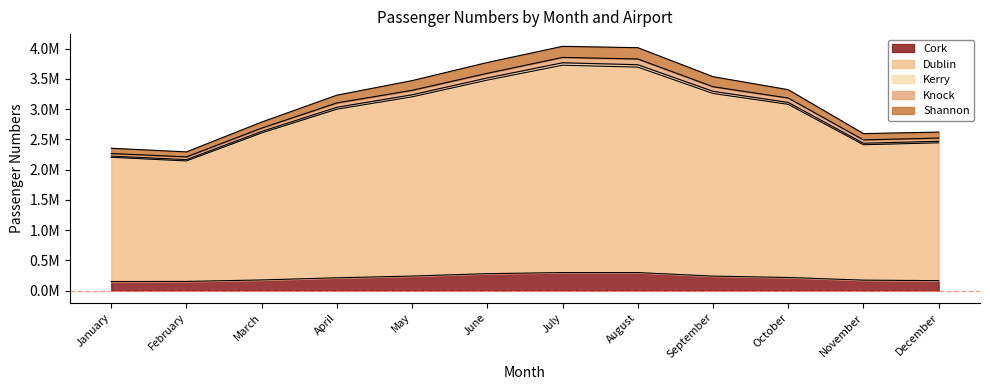

Does the chart display data point markers on the line(s)?

No